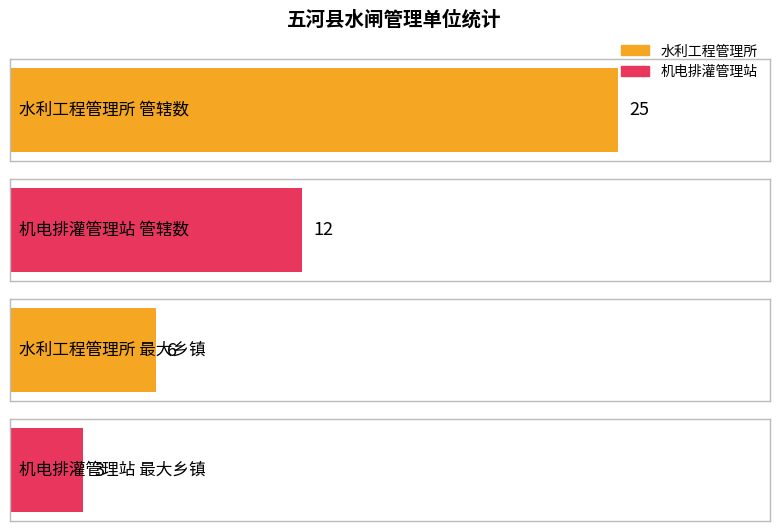

Which series has the largest total across all categories?

五河县水利工程管理所